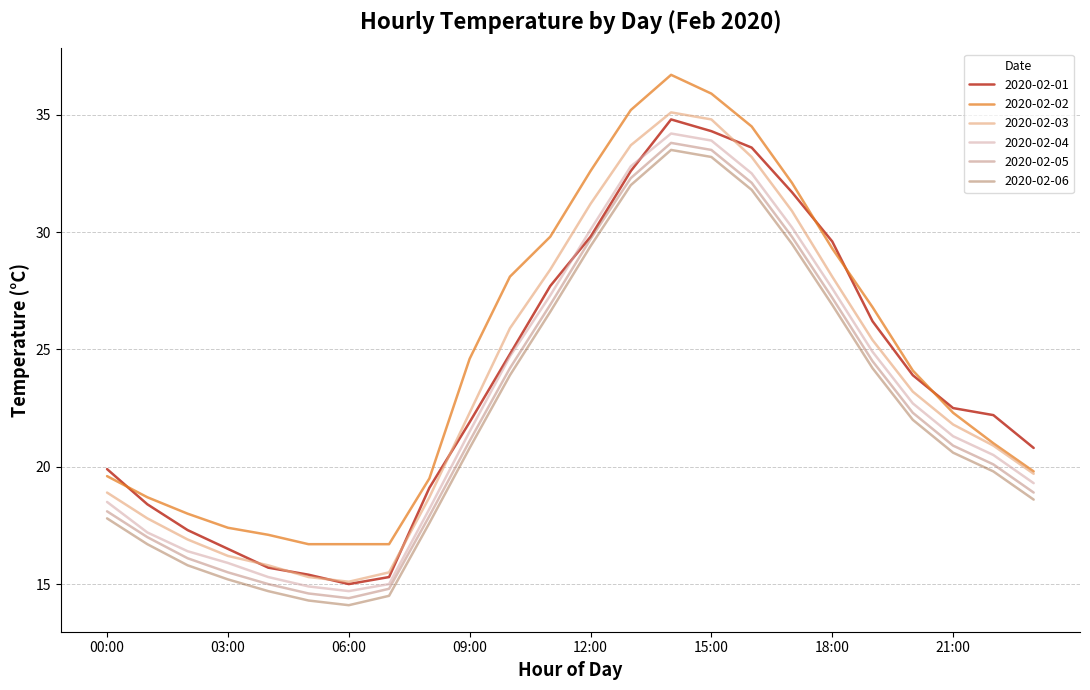

What is the maximum value shown in the chart?

36.7